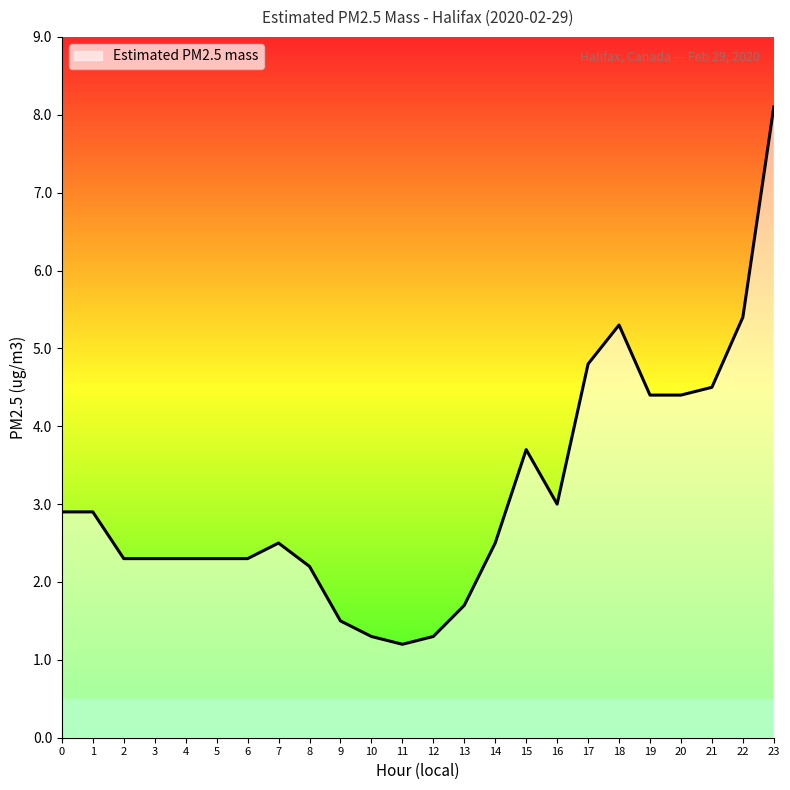

Reading left to right, transcribe all the data shown in this chart.

0=2.9	1=2.9	2=2.3	3=2.3	4=2.3	5=2.3	6=2.3	7=2.5	8=2.2	9=1.5	10=1.3	11=1.2	12=1.3	13=1.7	14=2.5	15=3.7	16=3.0	17=4.8	18=5.3	19=4.4	20=4.4	21=4.5	22=5.4	23=8.1